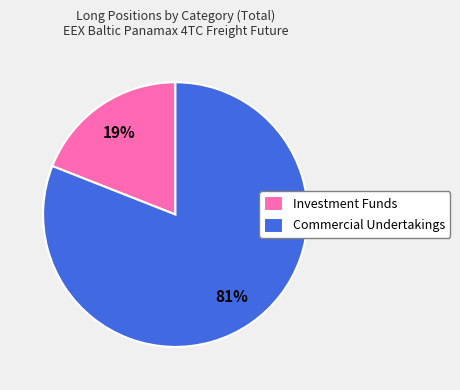

Count the number of slices in the pie.

2